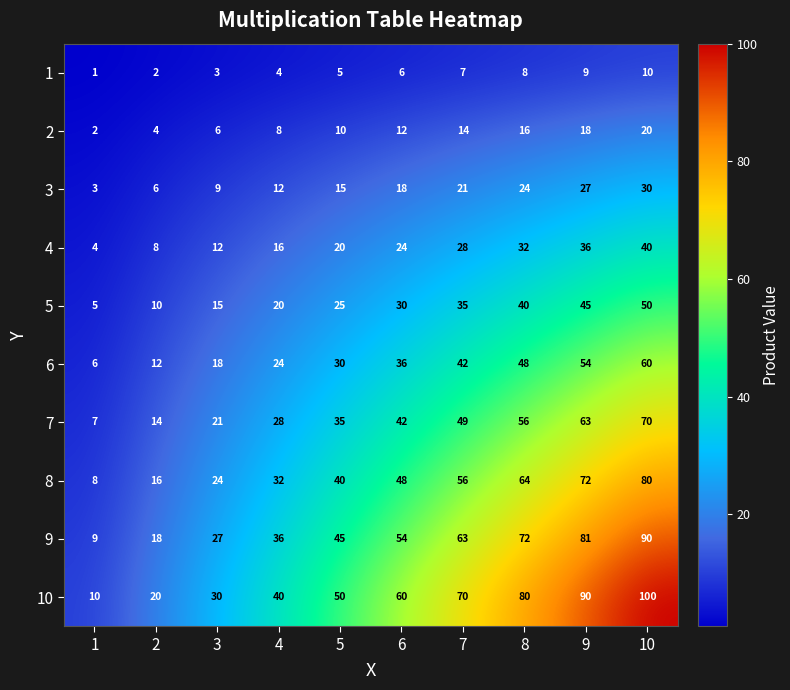

At which category does the chart reach its minimum across all series?

1